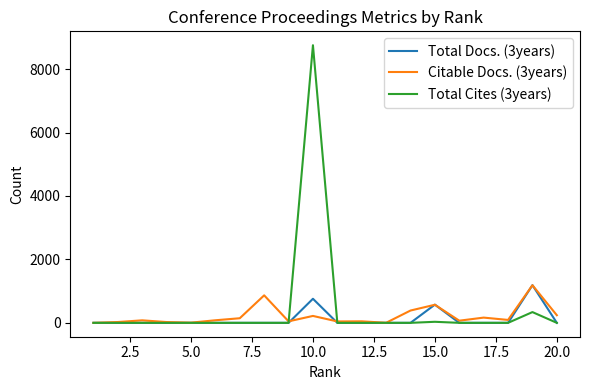

What is the greatest value displayed?

8754